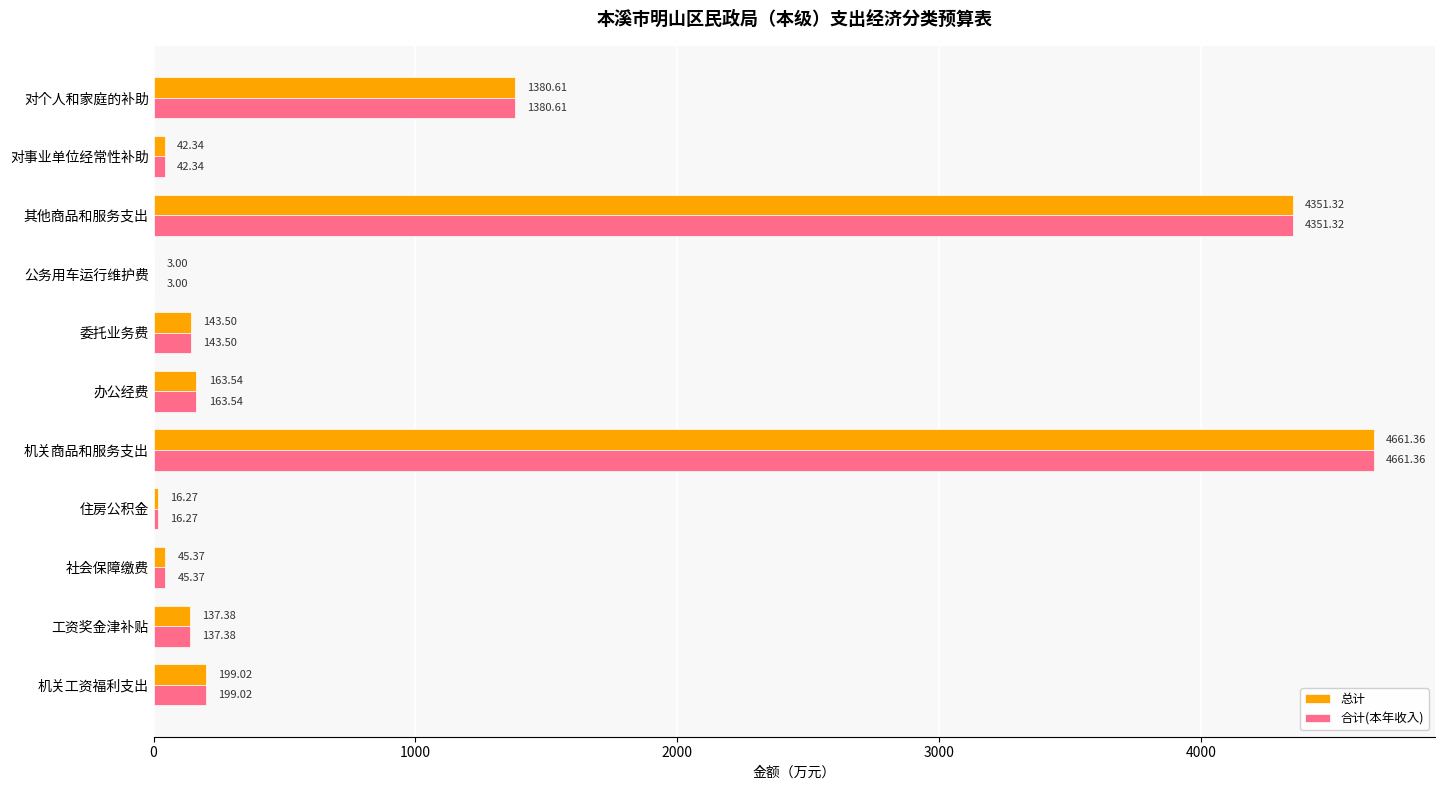

What is the total value across all series at 住房公积金?

32.5